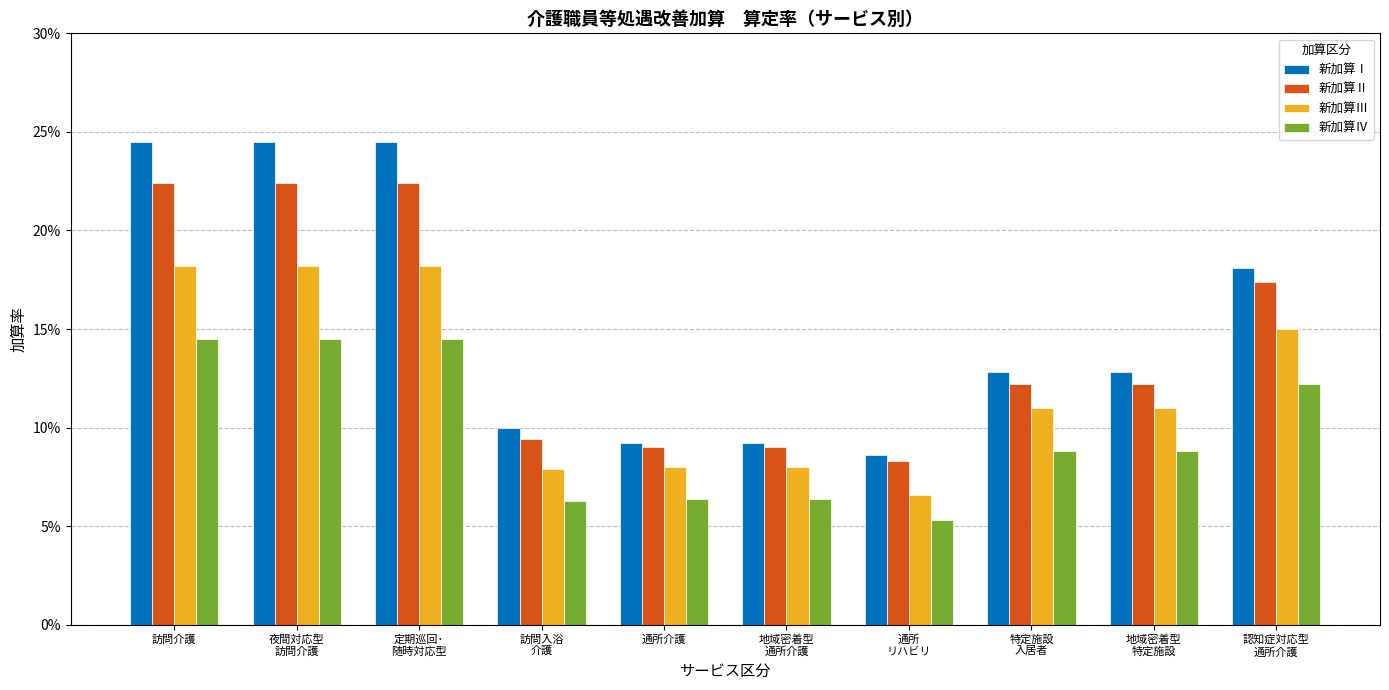

Which series has the largest total across all categories?

新加算Ⅰ